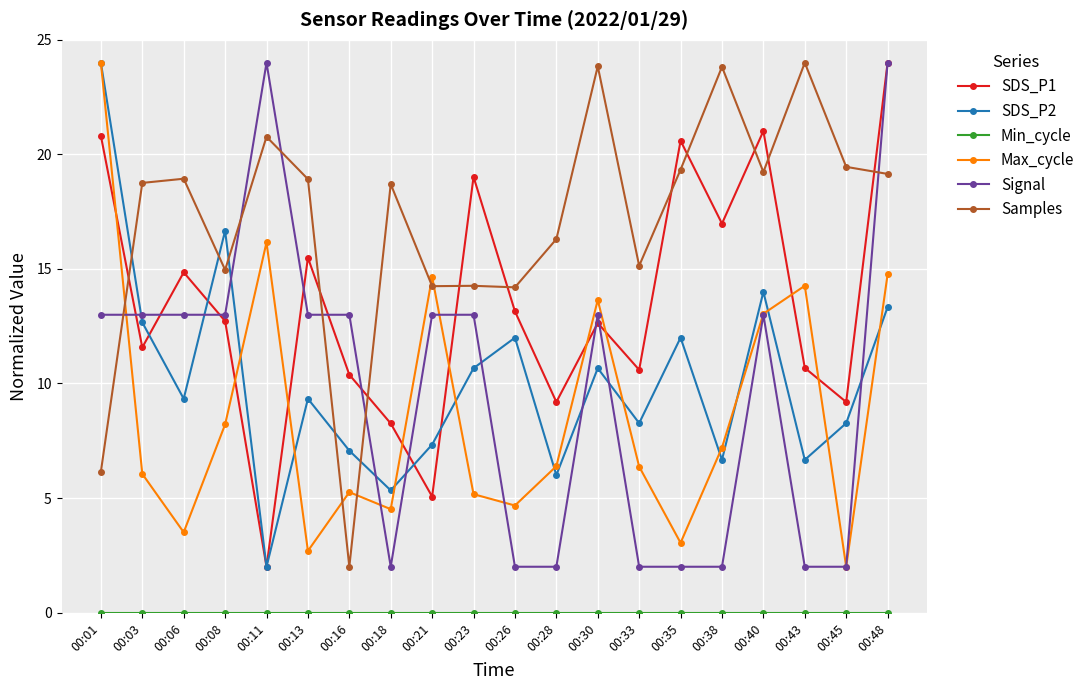

True or false: SDS_P2 has a value of 6.7 at 00:43.

True